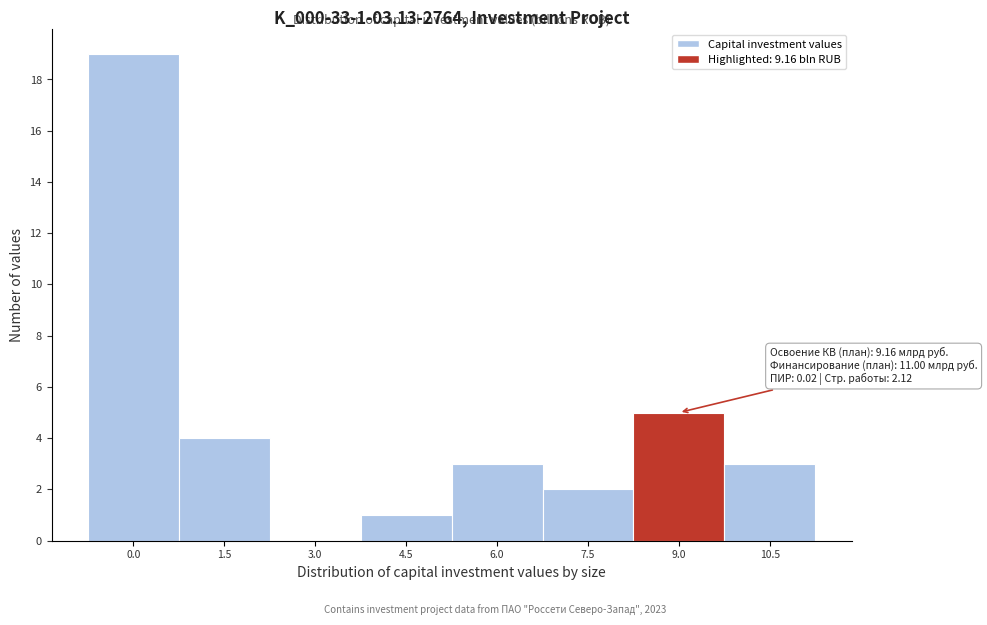

Reading left to right, list all the values displayed in this chart.

0.0=19	1.5=4	3.0=0	4.5=1	6.0=3	7.5=2	9.0=5	10.5=3